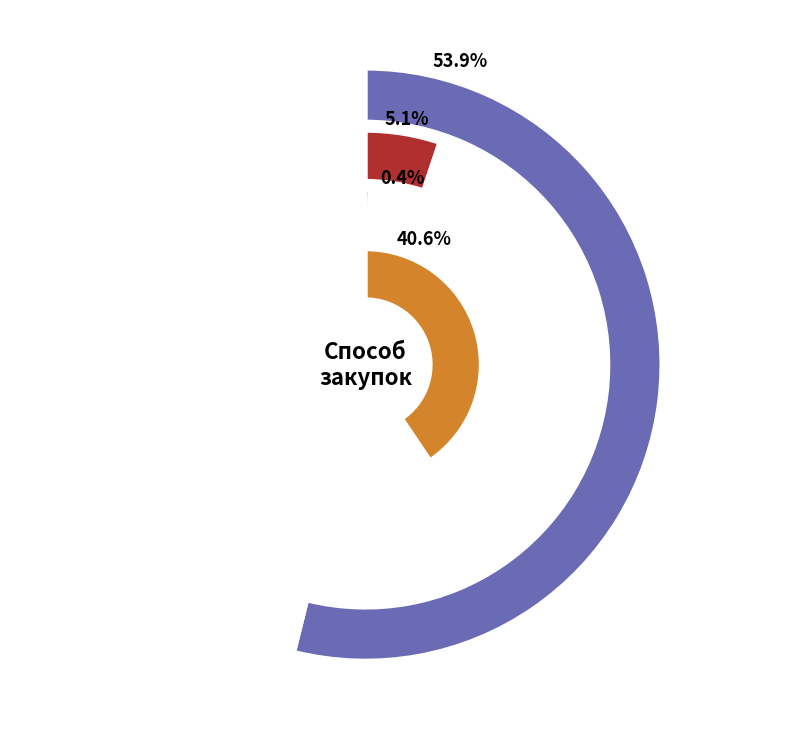

How many slices are in this pie chart?

4